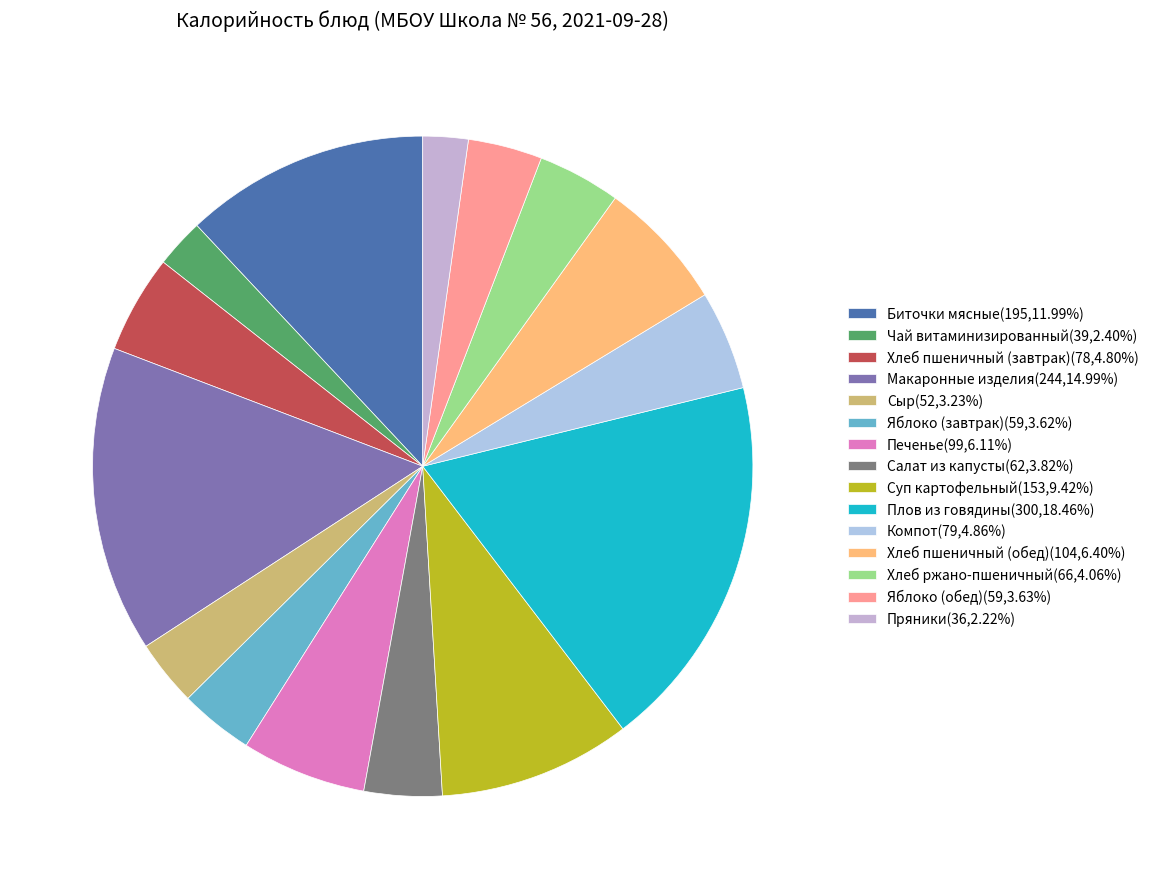

Rank the categories by value from highest to lowest.

Плов из говядины, Макаронные изделия, Биточки мясные, Суп картофельный, Хлеб пшеничный (обед), Печенье, Компот, Хлеб пшеничный (завтрак), Хлеб ржано-пшеничный, Салат из капусты, Яблоко (обед), Яблоко (завтрак), Сыр, Чай витаминизированный, Пряники